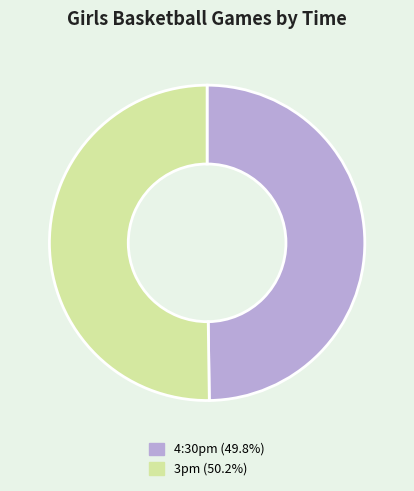

The 3pm slice represents 50% of the pie. True or false?

True